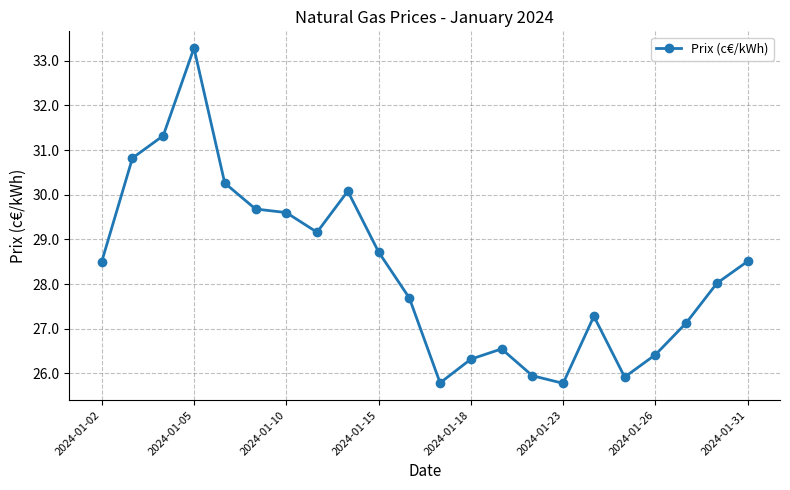

What is the value of the 16th point from the left?

25.8